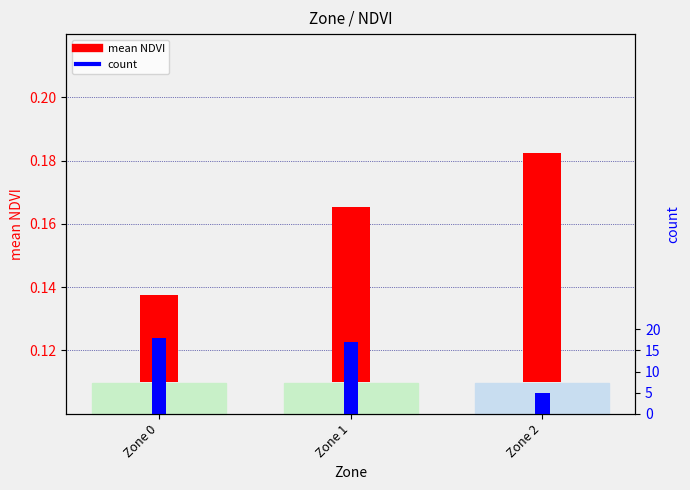

Is it true that count equals 5.0 at Zone 2?

True